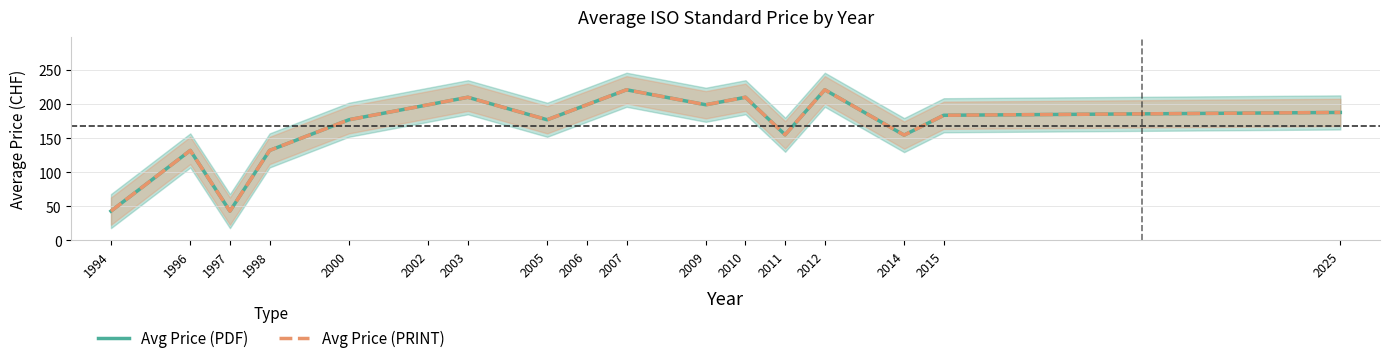

What are all the series names shown in the legend?

Avg Price (PDF), Avg Price (PRINT)